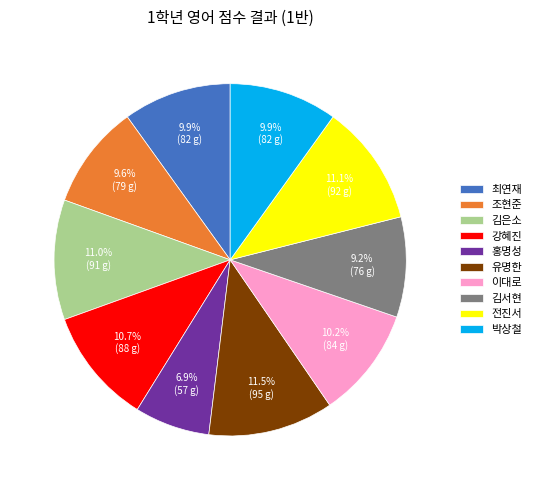

How much of the chart is everything except 전진서?

88.9%